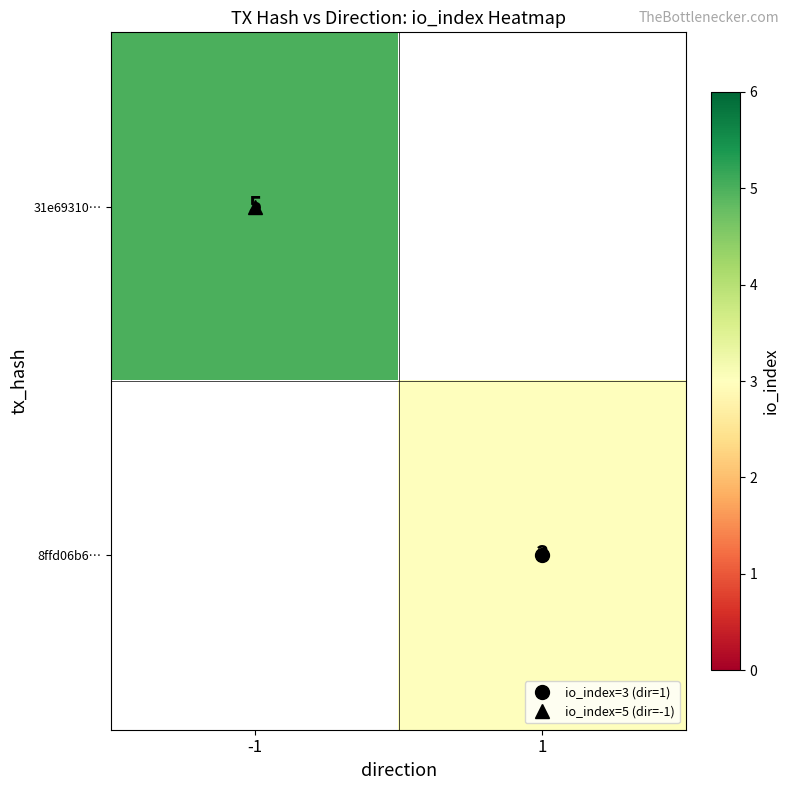

At which label does 31e69310… reach its peak?

-1